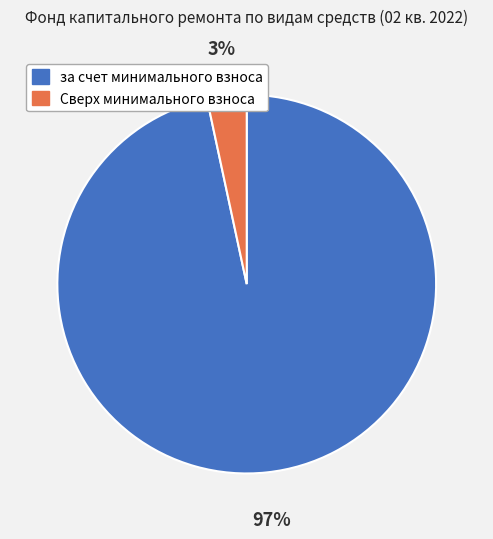

Between за счет минимального взноса and Сверх минимального взноса, which is larger?

за счет минимального взноса